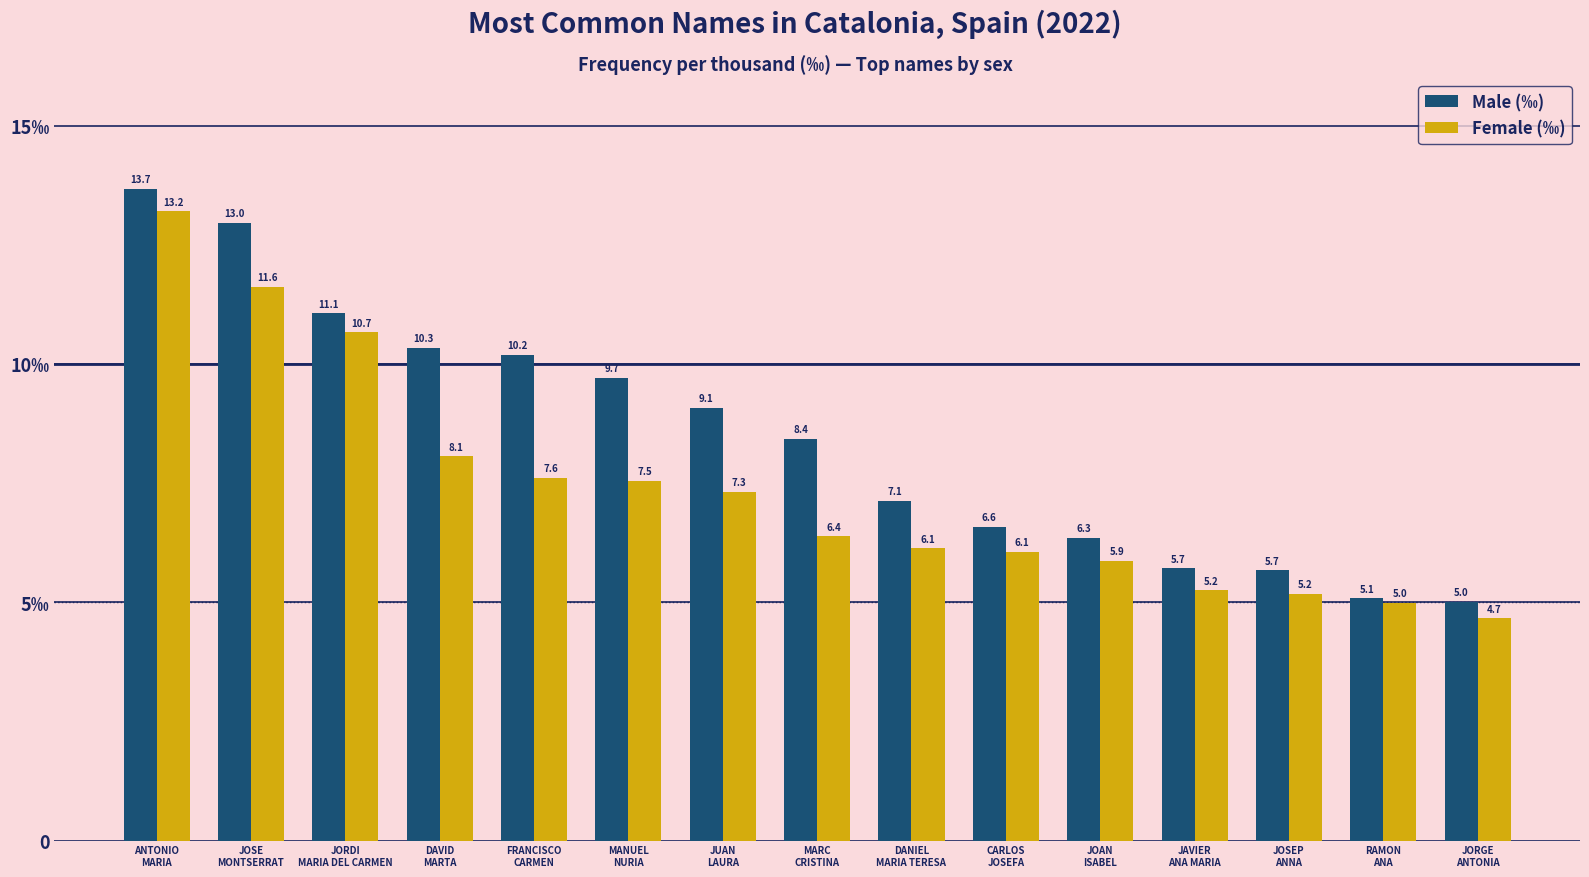

What is the label of the 11th bar from the left?

JOAN
ISABEL